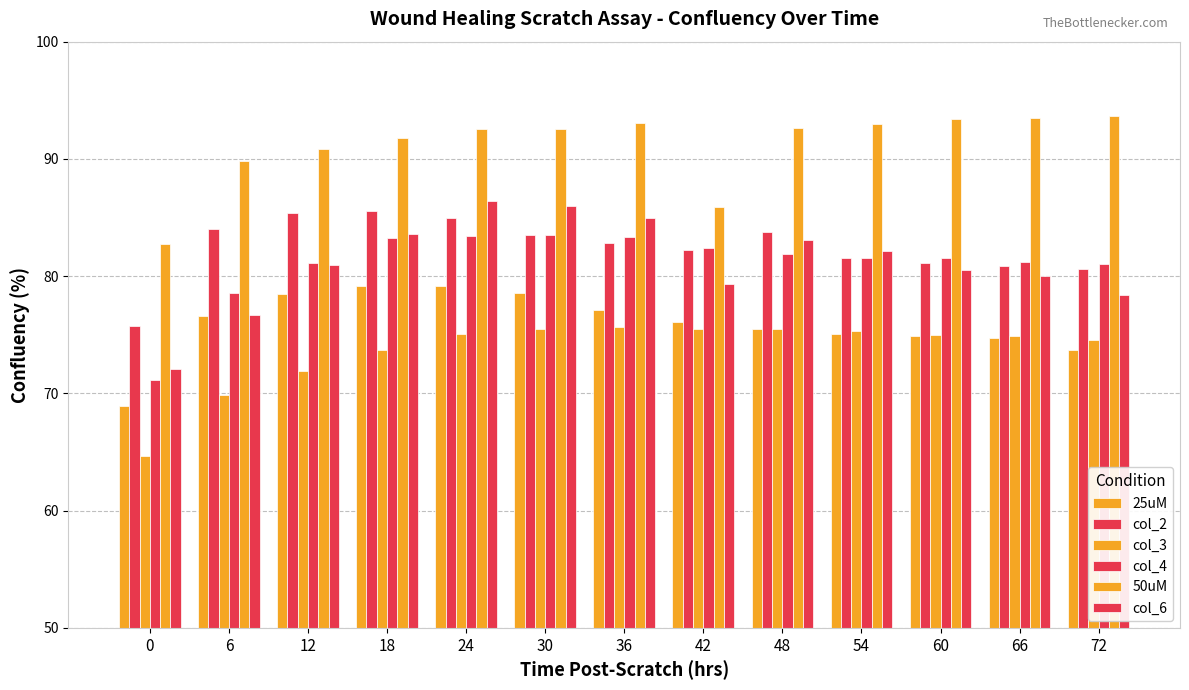

Reading left to right, what are all the values shown in this chart?

25uM: 0=68.9	6=76.6	12=78.5	18=79.2	24=79.2	30=78.6	36=77.1	42=76.0	48=75.5	54=75.0	60=74.9	66=74.7	72=73.7
col_2: 0=75.8	6=84.0	12=85.3	18=85.5	24=85.0	30=83.5	36=82.9	42=82.2	48=83.8	54=81.5	60=81.1	66=80.9	72=80.6
col_3: 0=64.7	6=69.9	12=71.9	18=73.7	24=75.1	30=75.5	36=75.7	42=75.5	48=75.5	54=75.3	60=75.0	66=74.9	72=74.6
col_4: 0=71.1	6=78.6	12=81.1	18=83.2	24=83.4	30=83.5	36=83.4	42=82.4	48=81.9	54=81.6	60=81.6	66=81.2	72=81.0
50uM: 0=82.8	6=89.8	12=90.9	18=91.8	24=92.6	30=92.6	36=93.0	42=85.9	48=92.6	54=93.0	60=93.4	66=93.5	72=93.6
col_6: 0=72.1	6=76.6	12=80.9	18=83.6	24=86.4	30=86.0	36=84.9	42=79.4	48=83.1	54=82.1	60=80.5	66=80.0	72=78.4